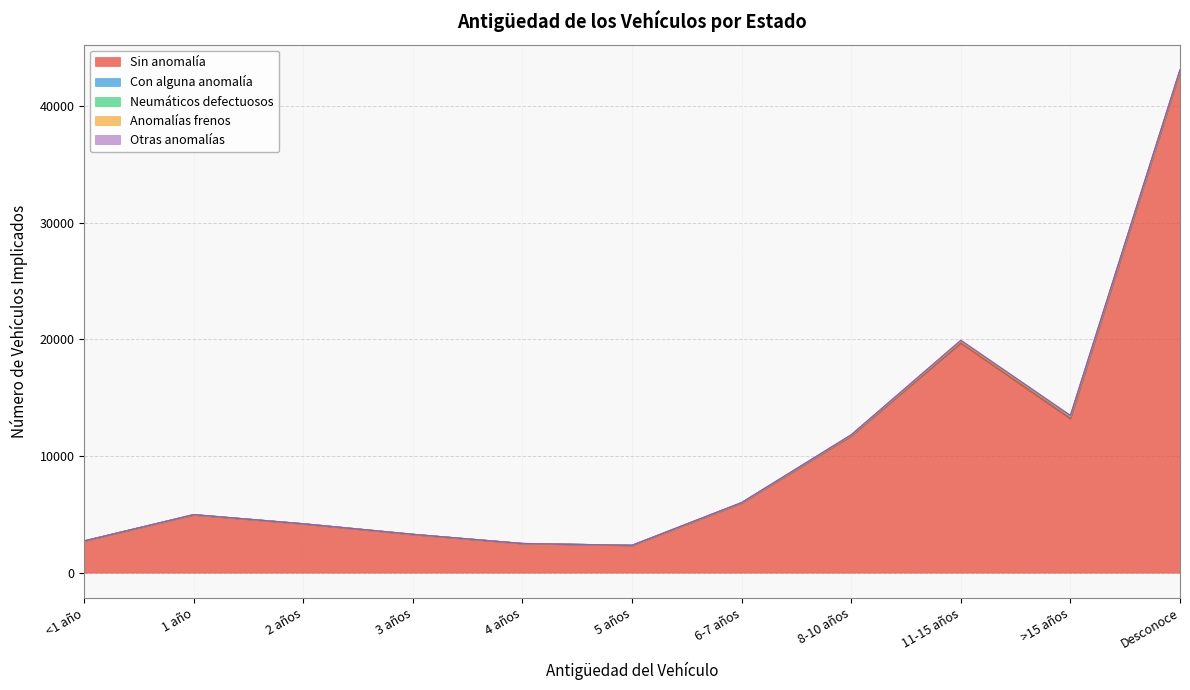

What position from the right is Desconoce?

1